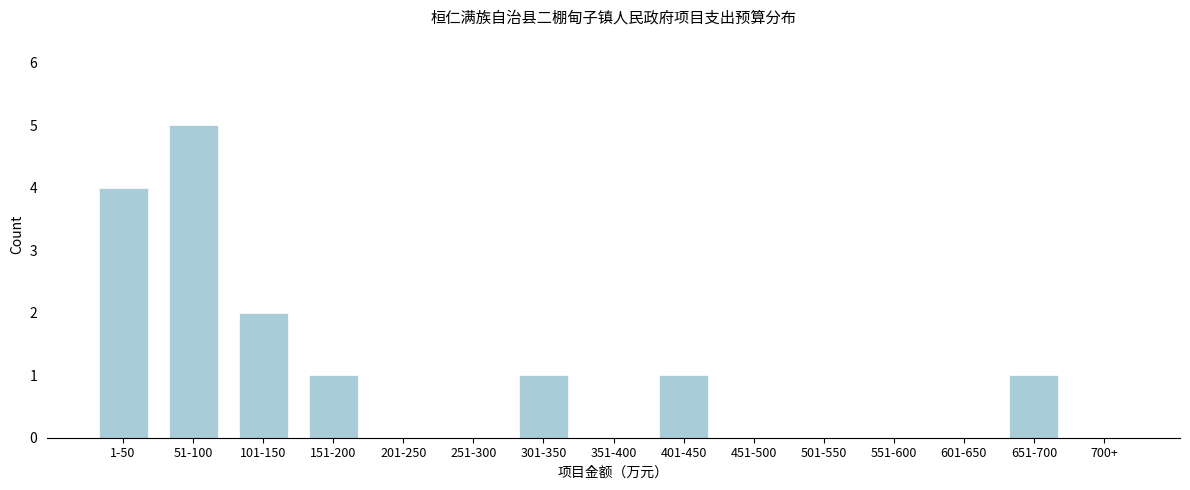

Reading left to right, list all the values displayed in this chart.

1-50=4	51-100=5	101-150=2	151-200=1	201-250=0	251-300=0	301-350=1	351-400=0	401-450=1	451-500=0	501-550=0	551-600=0	601-650=0	651-700=1	700+=0